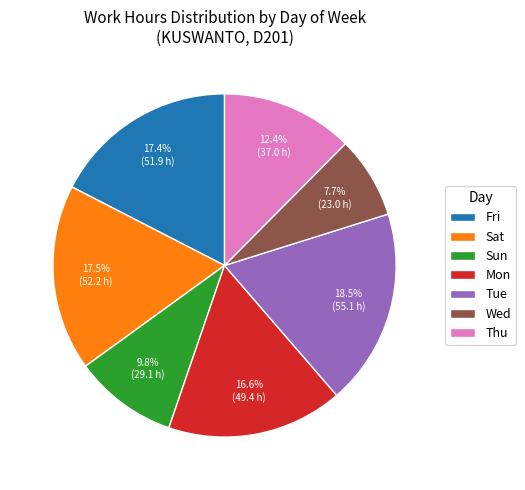

To the nearest percent, what is the average slice percentage?

14%